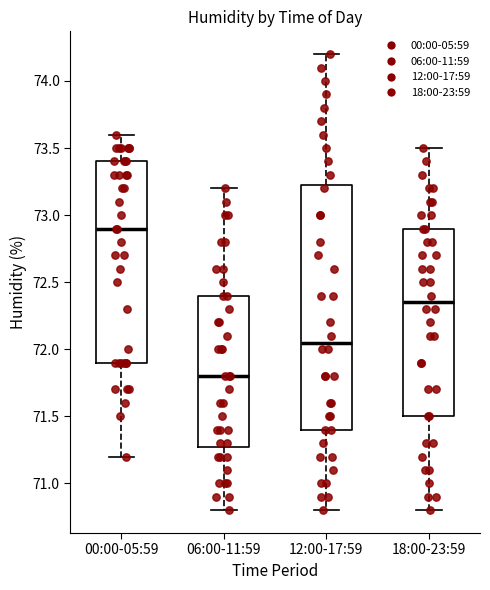

Which box is the tallest, from its lower edge to its upper edge?

12:00-17:59